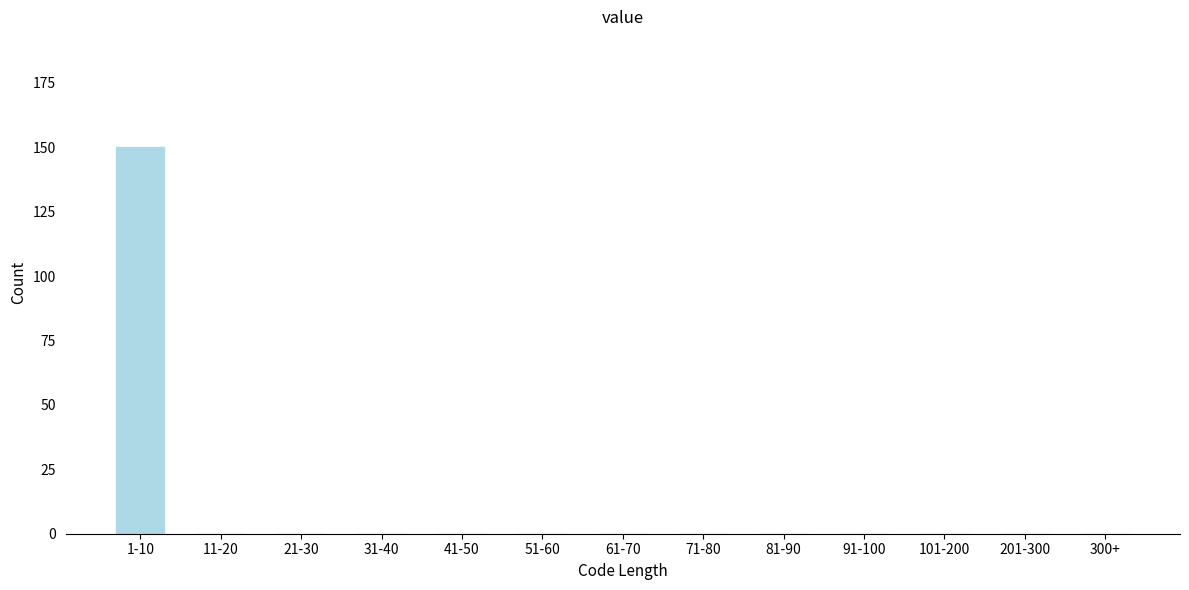

Reading left to right, what are all the values shown in this chart?

1-10=150	11-20=0	21-30=0	31-40=0	41-50=0	51-60=0	61-70=0	71-80=0	81-90=0	91-100=0	101-200=0	201-300=0	300+=0